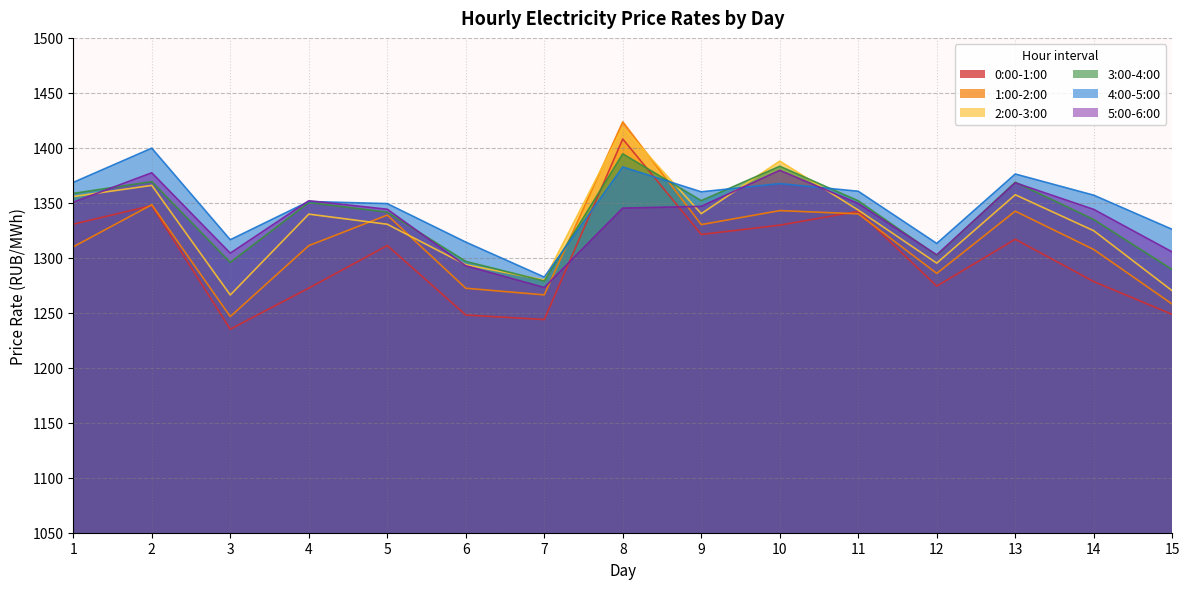

Which series has the largest range (max minus min)?

1:00-2:00